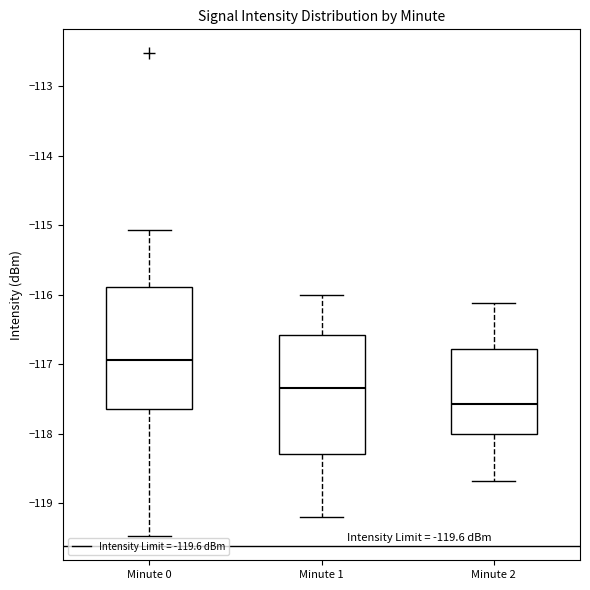

Which box's median line is the lowest?

Minute 2